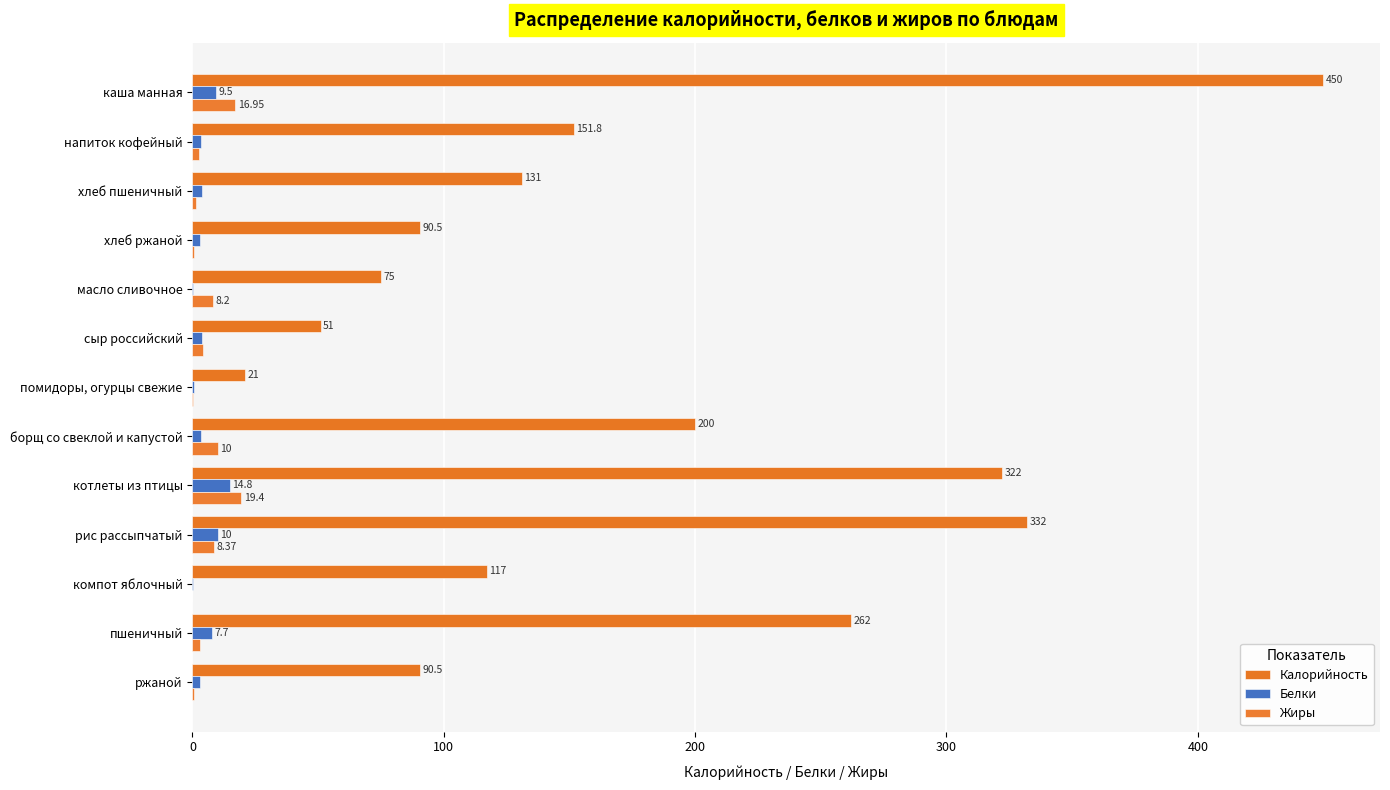

Count the number of data series in this chart.

3